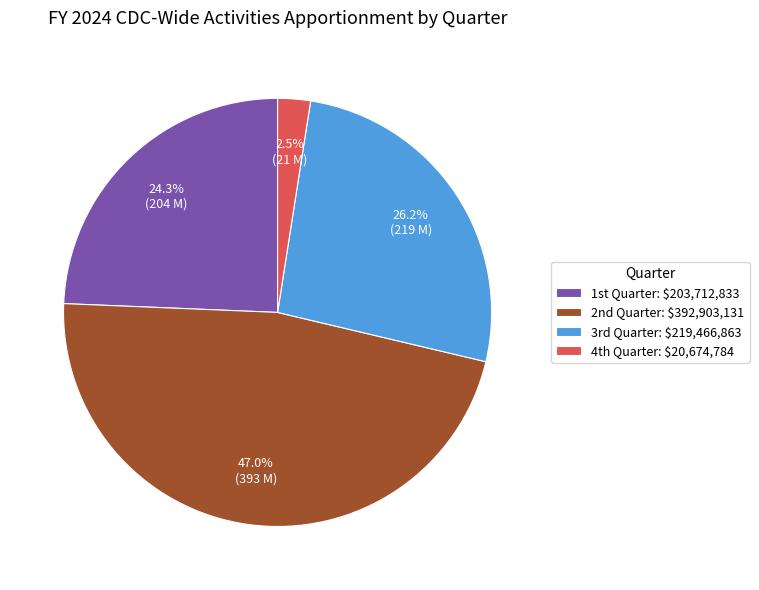

To the nearest percent, what is the average slice percentage?

25%